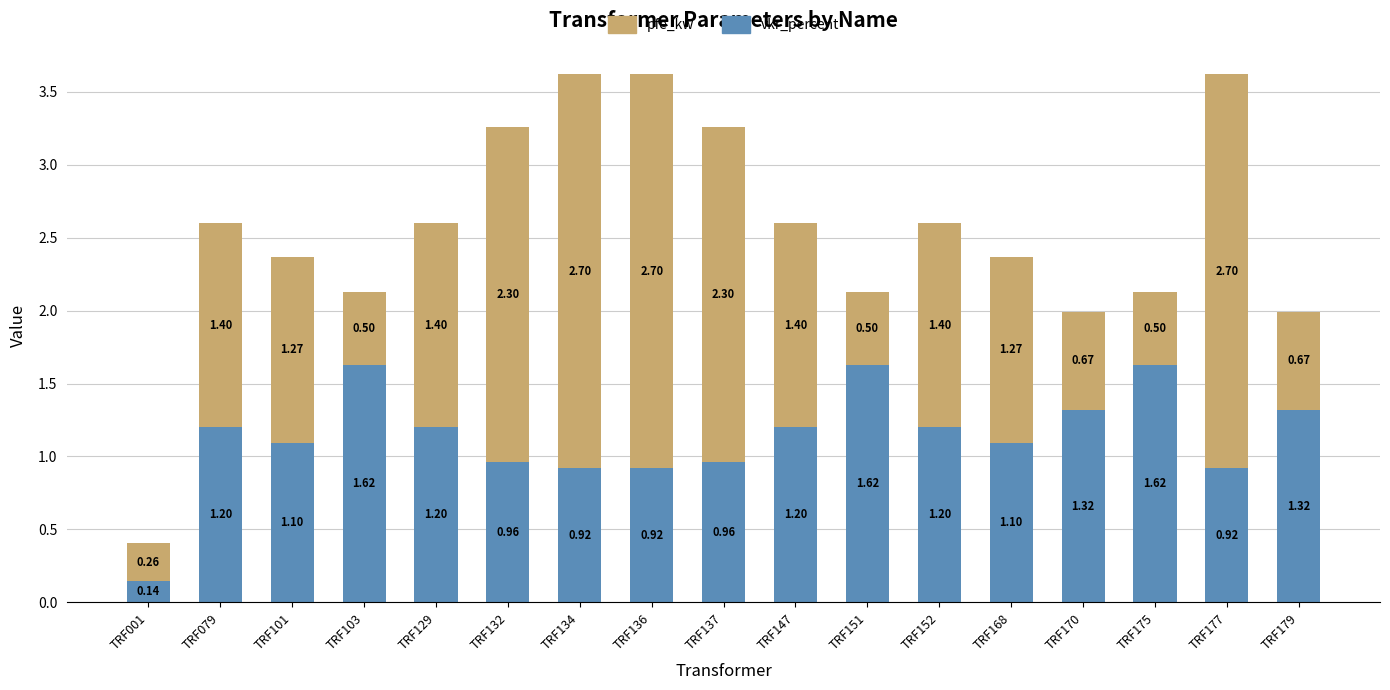

What is the sum of all vkr_percent values?

19.3